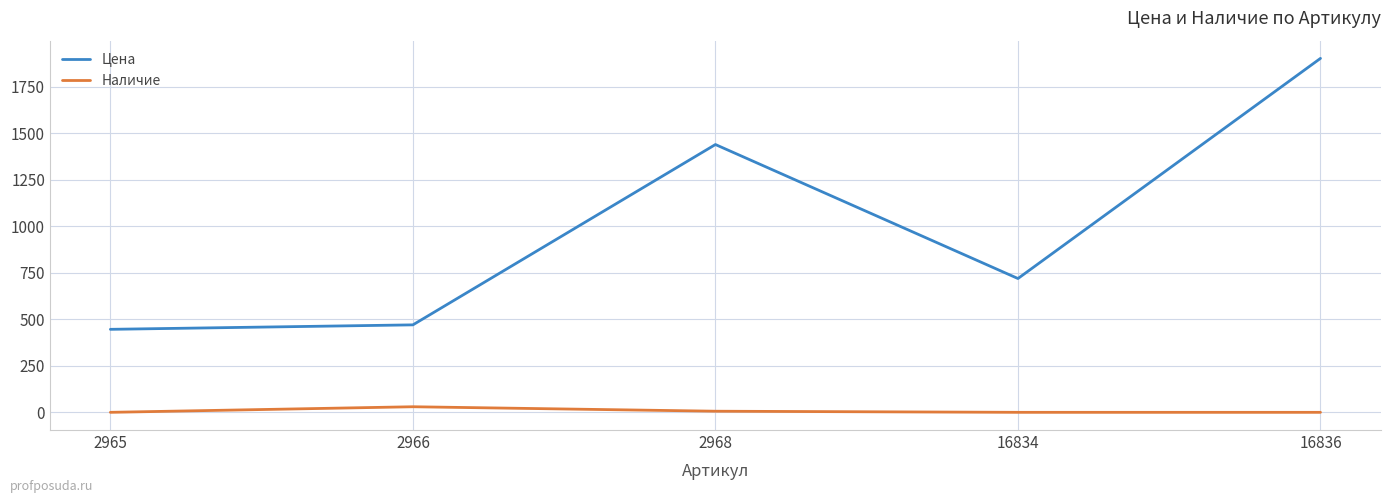

True or false: Наличие and Цена intersect in this chart.

False